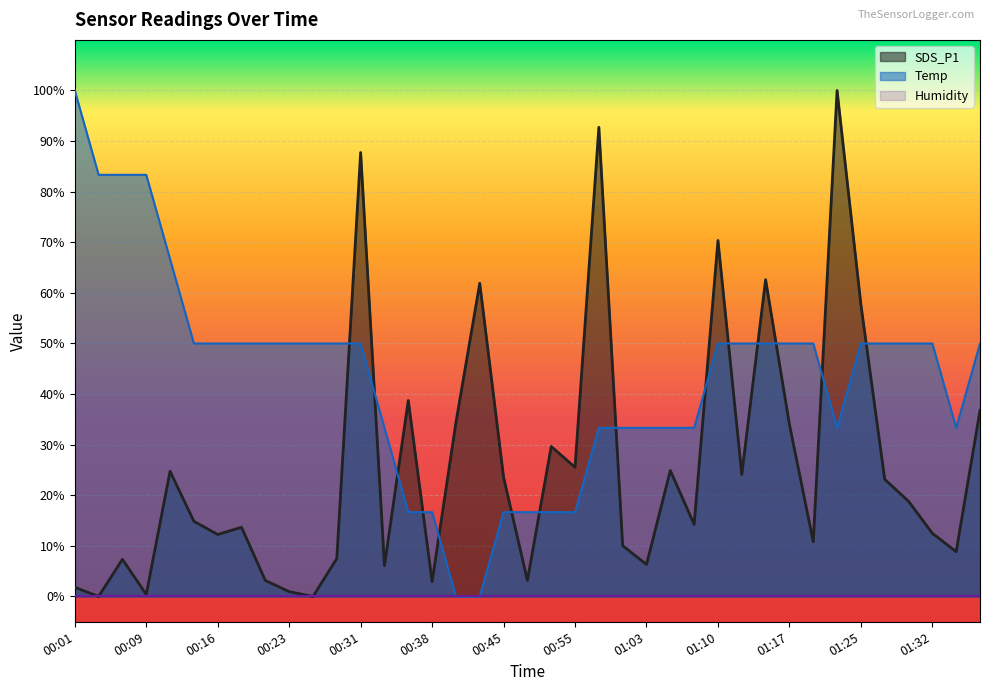

What is the label of the 3rd point from the left?

00:06